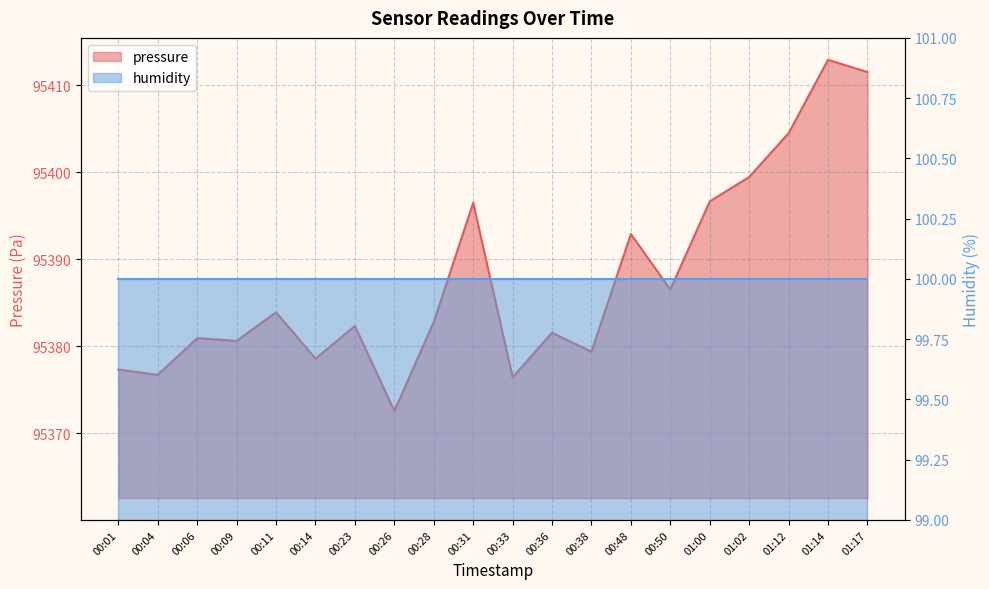

At which category does the data reach its first local valley?

00:04